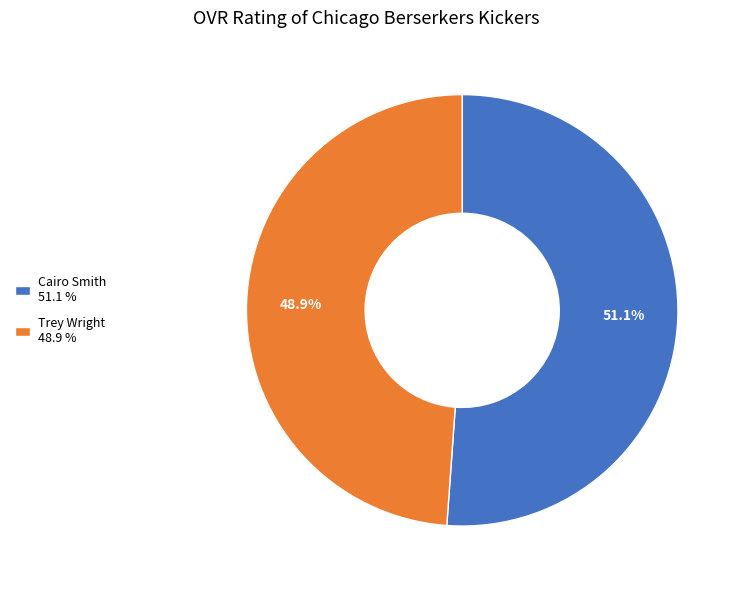

Which has a higher value, Cairo Smith or Trey Wright?

Cairo Smith